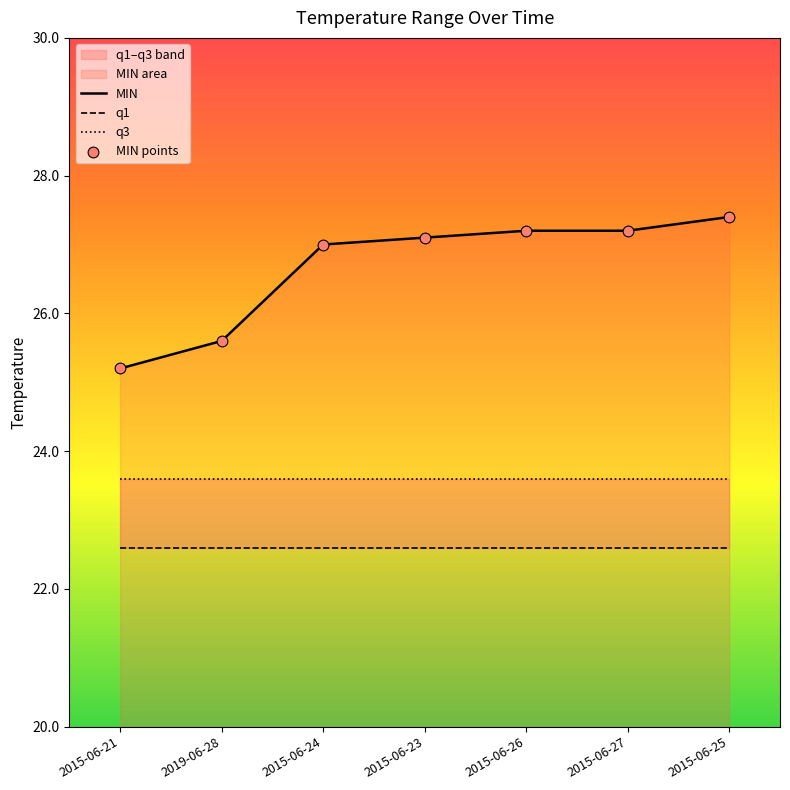

Which series contains the highest Y value?

MIN